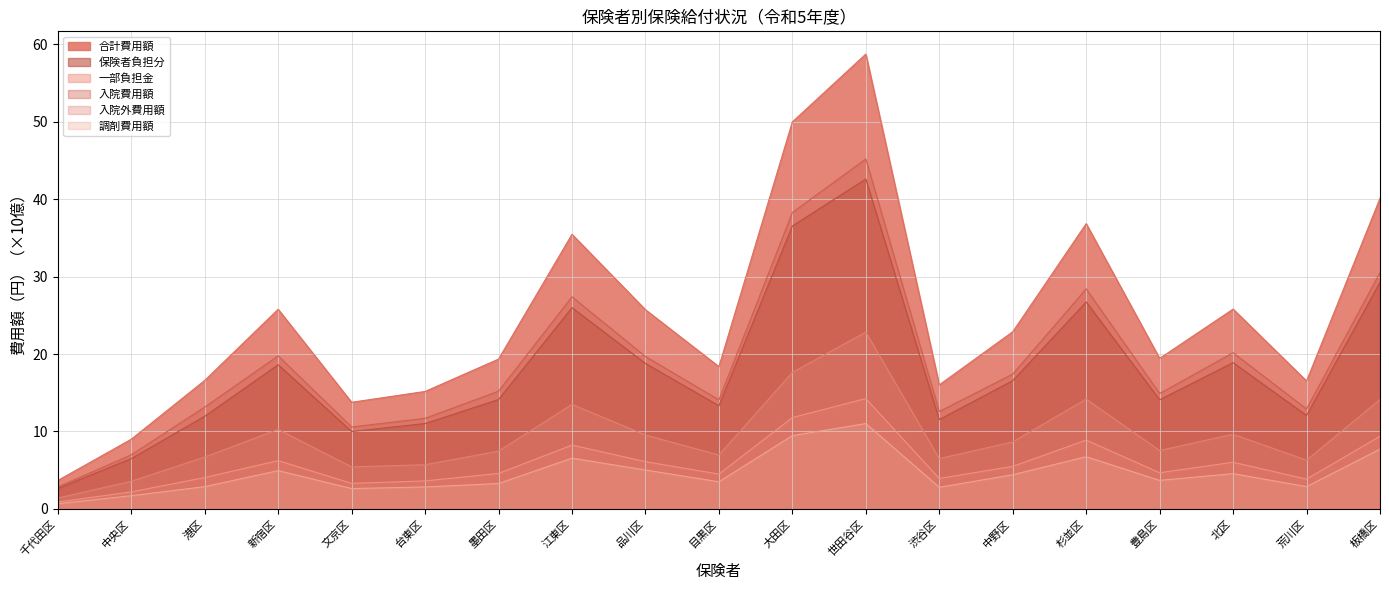

Which category has the lowest value in the 合計費用額 series?

千代田区